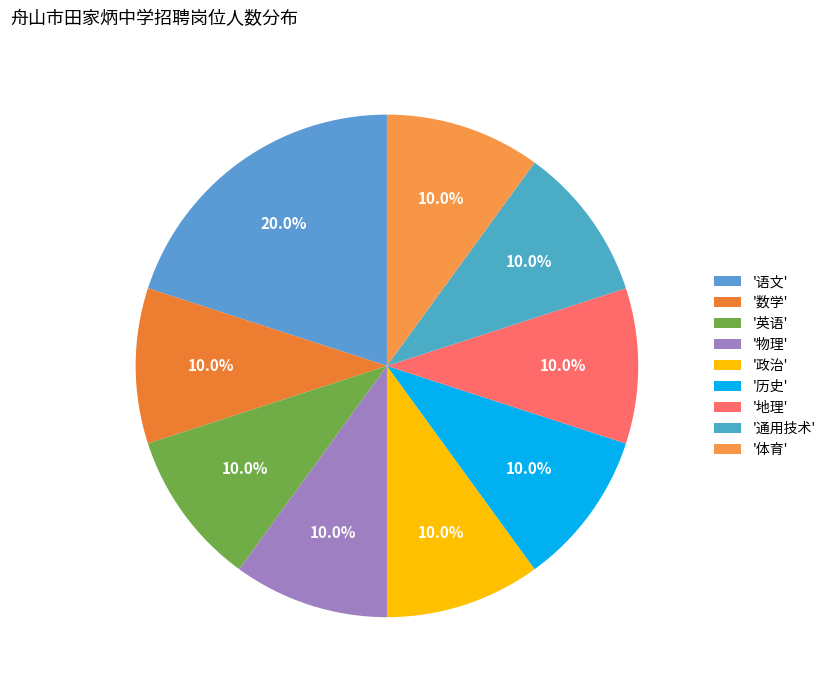

Is there any slice that represents more than half of the pie?

No